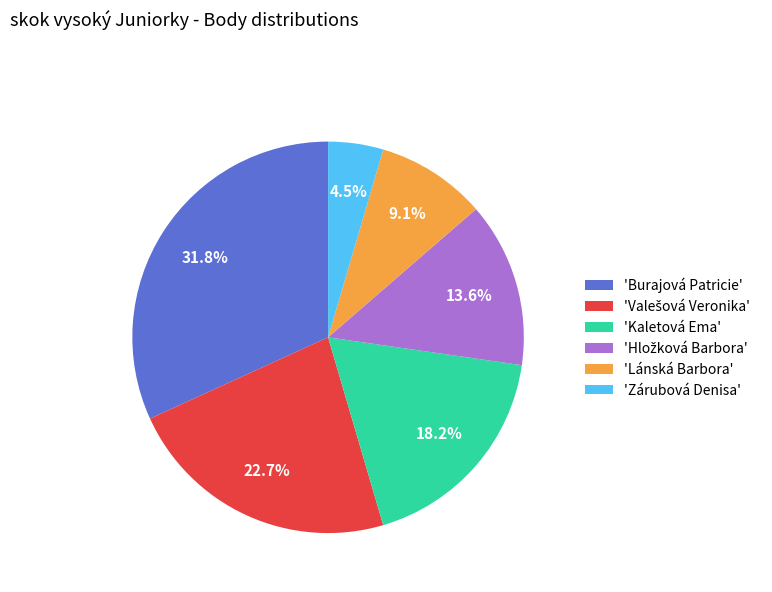

Is 'Zárubová Denisa' the majority of the pie?

No